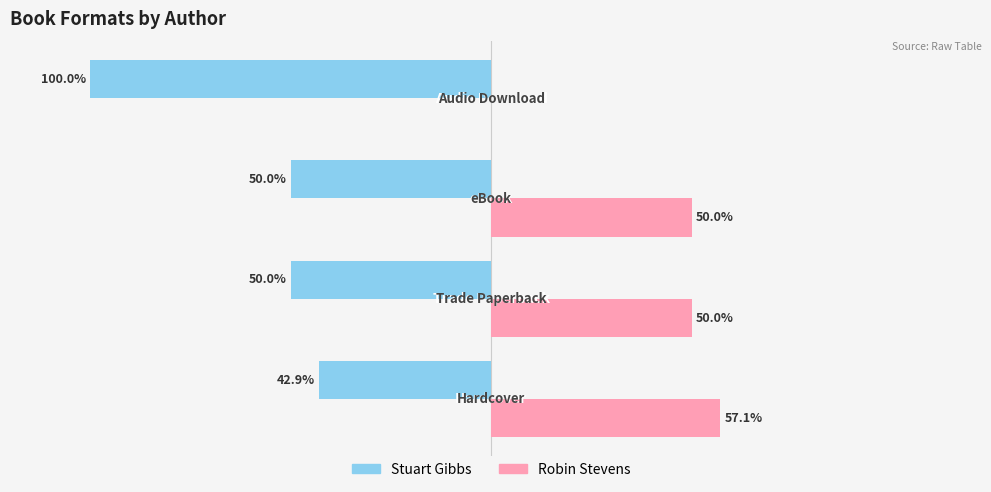

What are all the series names shown in the legend?

Stuart Gibbs, Robin Stevens